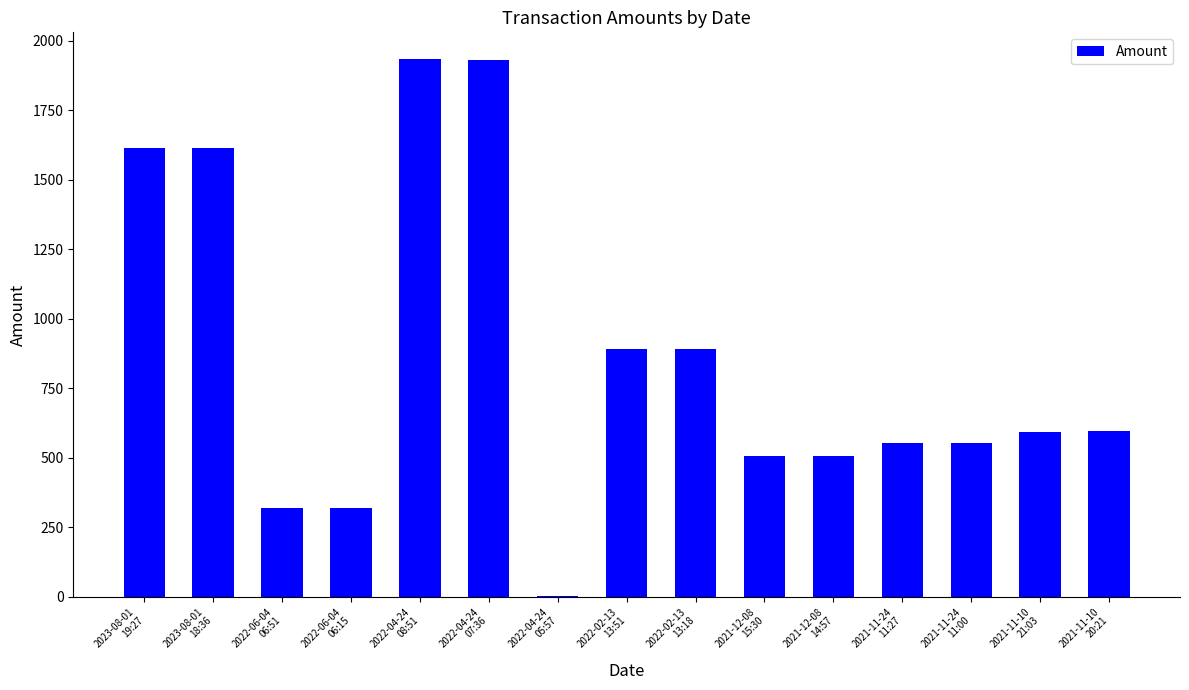

Which has a higher value, 2021-11-10
21:03 or 2021-12-08
14:57?

2021-11-10
21:03